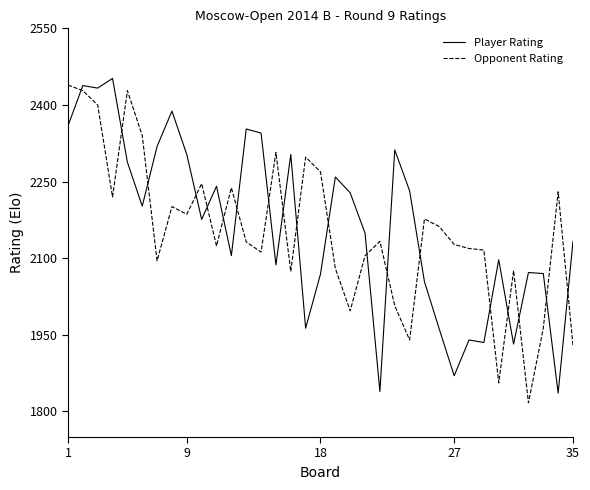

At how many categories does at least one series exceed 1818?

35